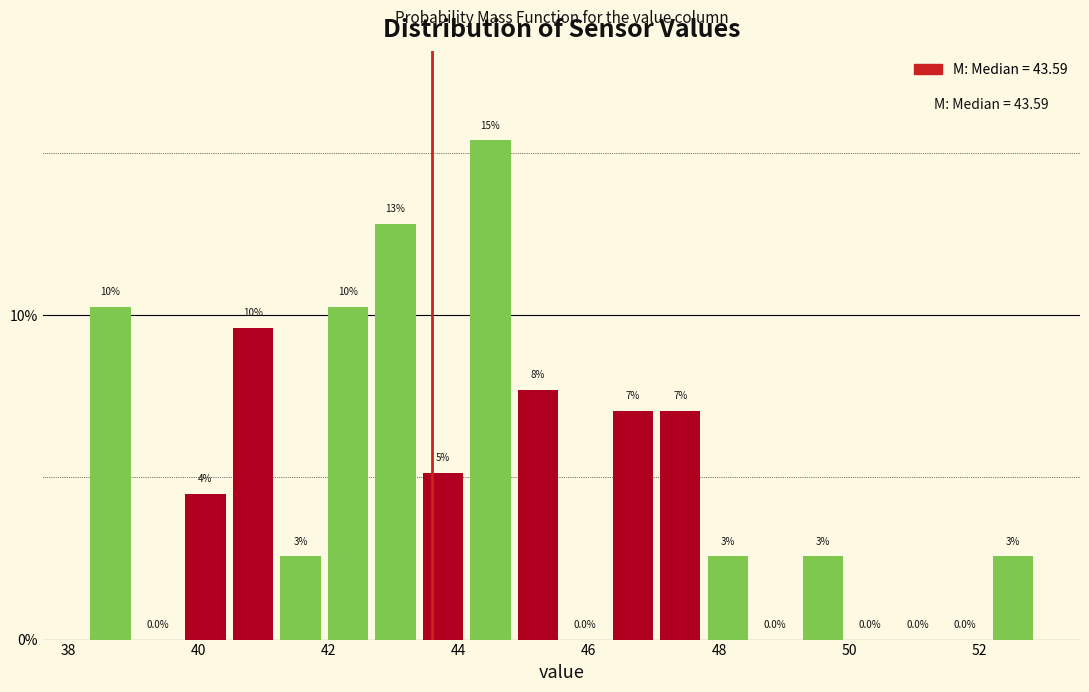

Around what value on the x-axis is the tallest bar? Give the approximate position of its centre, as read against the axis.

44.4